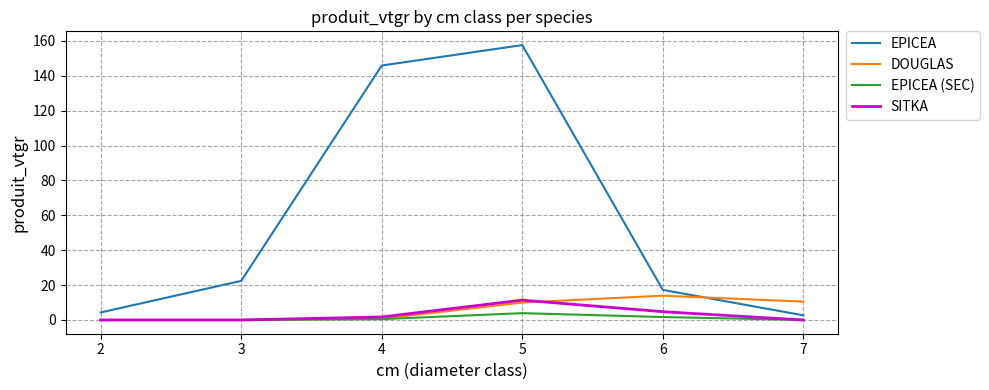

Is the value of EPICEA (SEC) at 6 greater than the value of DOUGLAS at 6?

No